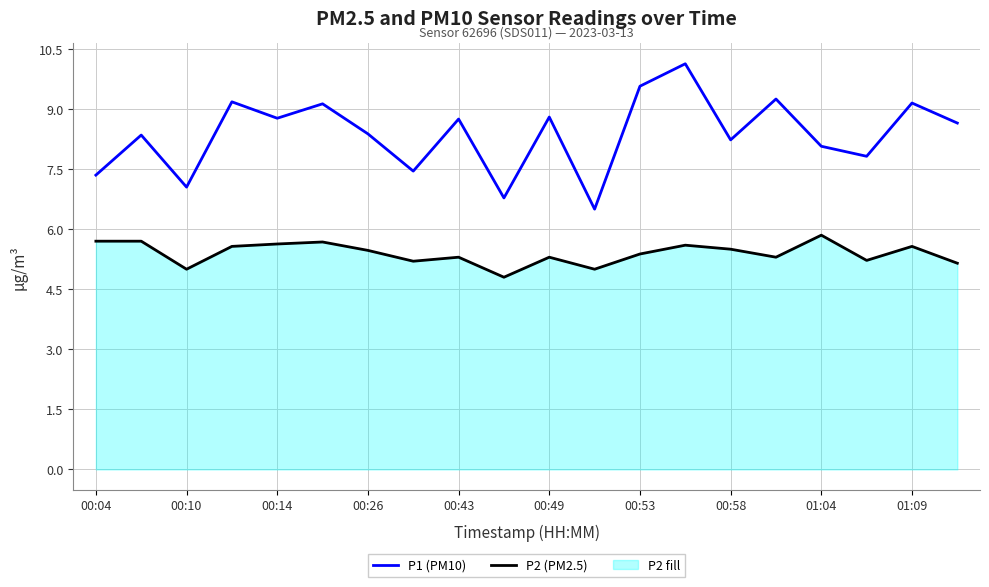

Count the P2 (PM2.5) values in the range 5 to 6.

19